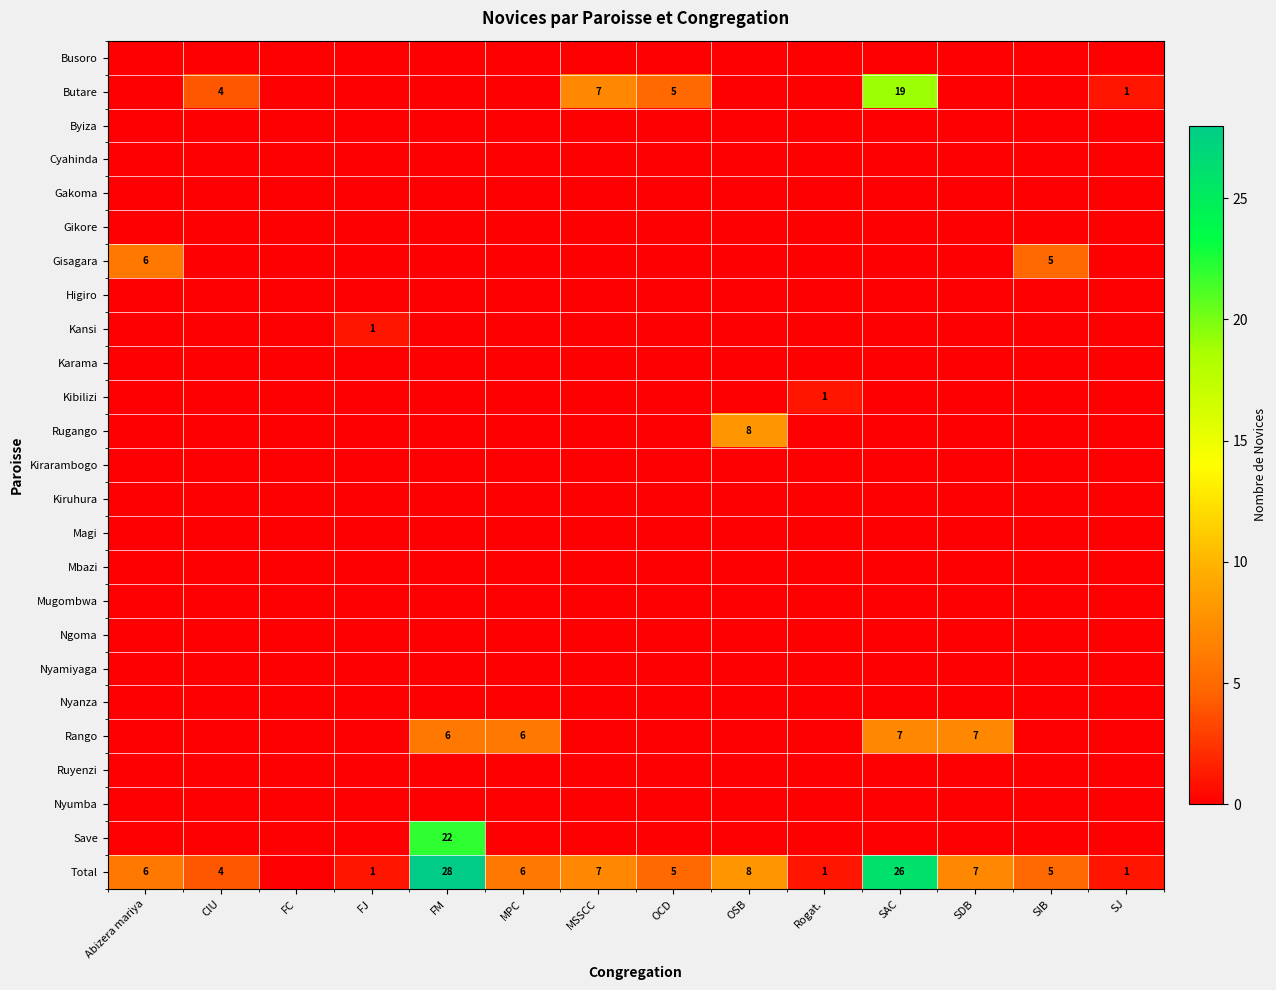

Which series has the largest range (max minus min)?

Total